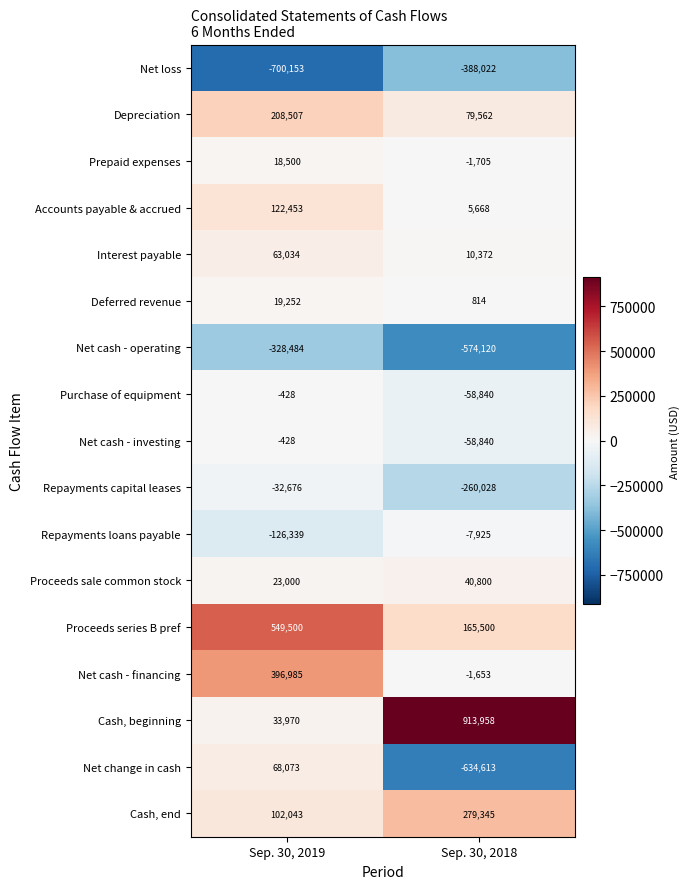

How many values in the Net cash - operating series are below -328484?

1